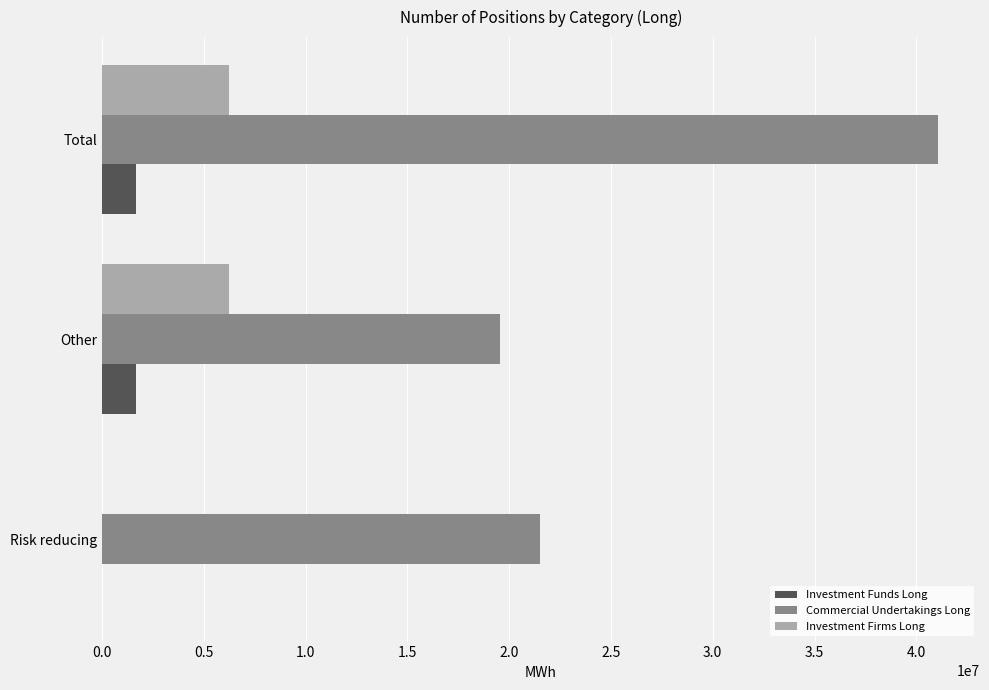

True or false: Investment Firms Long has a value of 6219854 at Total.

True